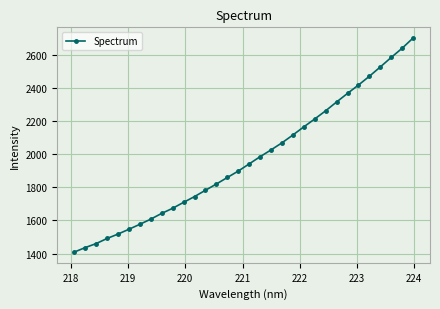

What is the average value?

1968.2